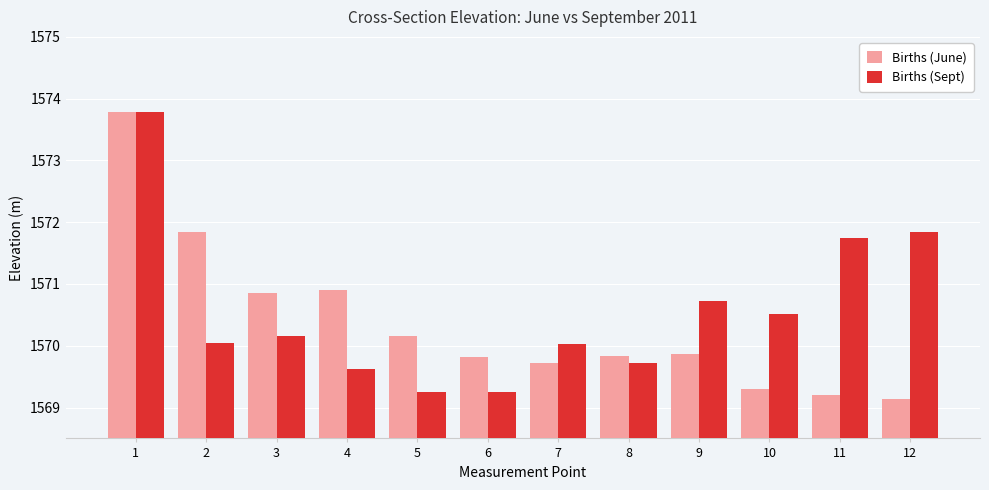

How many groups of bars are there?

12